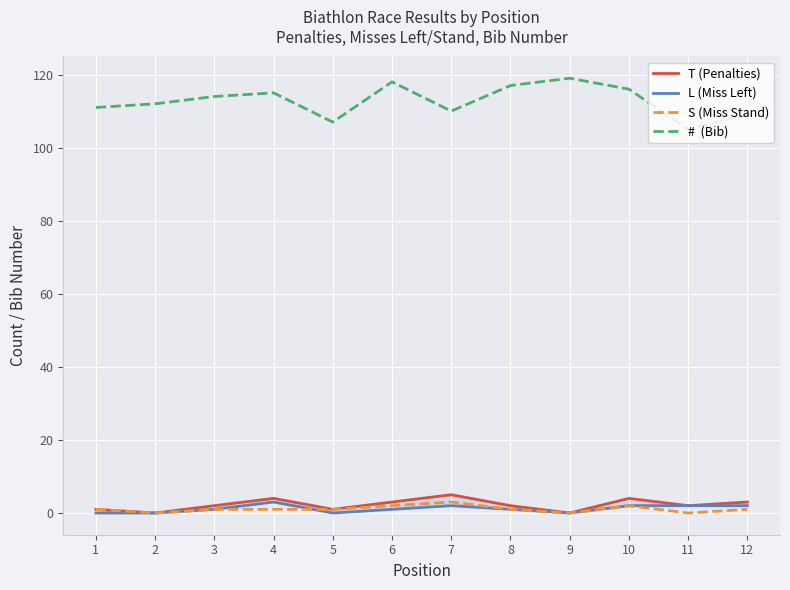

Is it true that T (Penalties) equals 4 at 10?

True